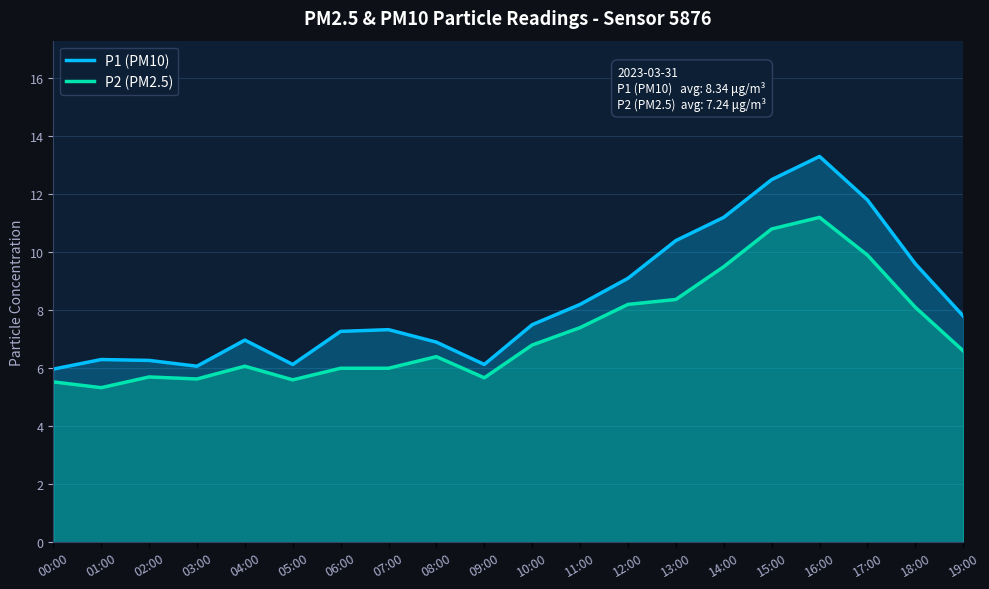

Where is the first local maximum for P1 (PM10)?

01:00